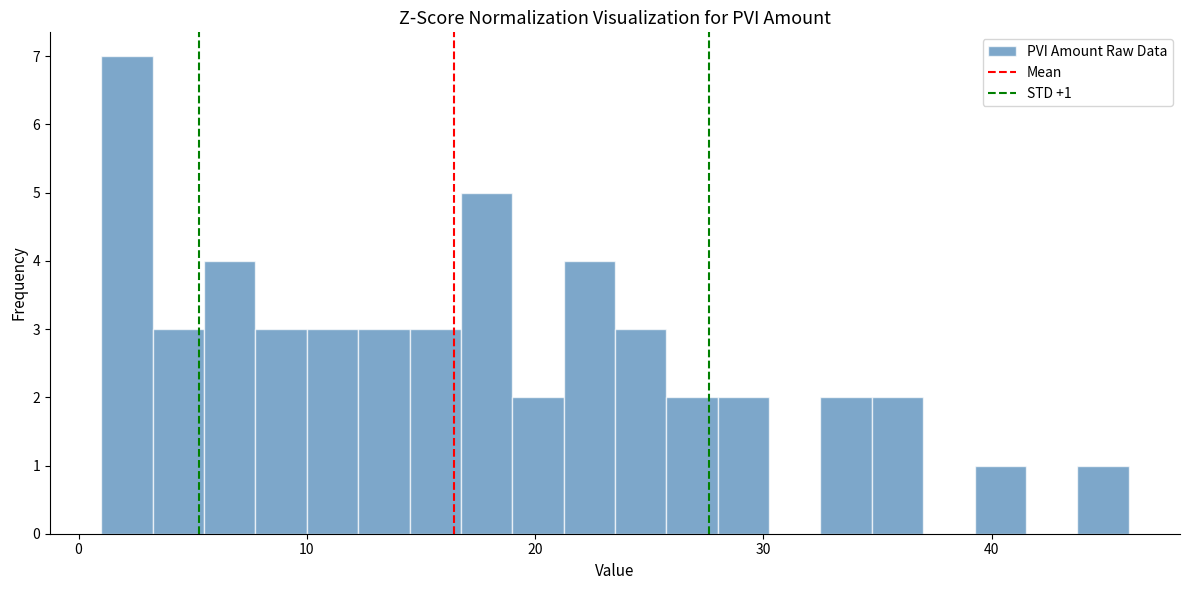

Around what value on the x-axis is the tallest bar? Give the approximate position of its centre, as read against the axis.

2